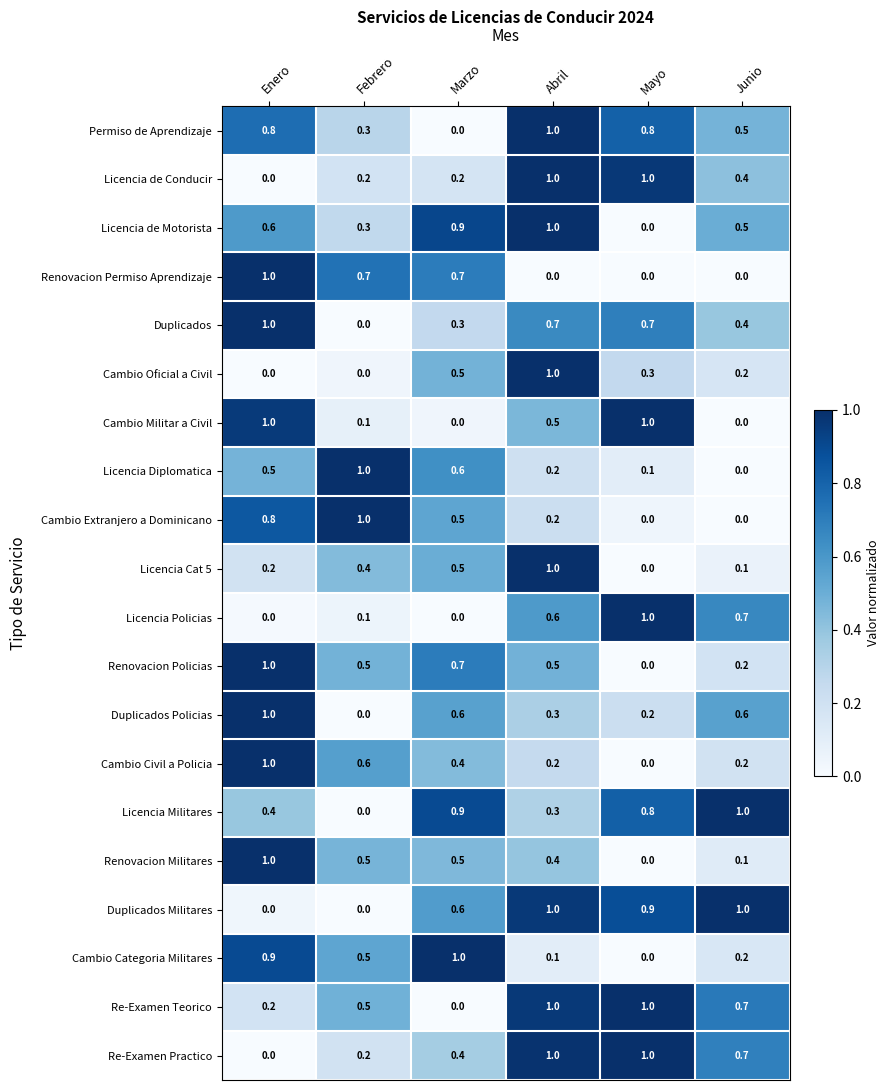

What is the difference between the highest and lowest values at Abril?

1.0